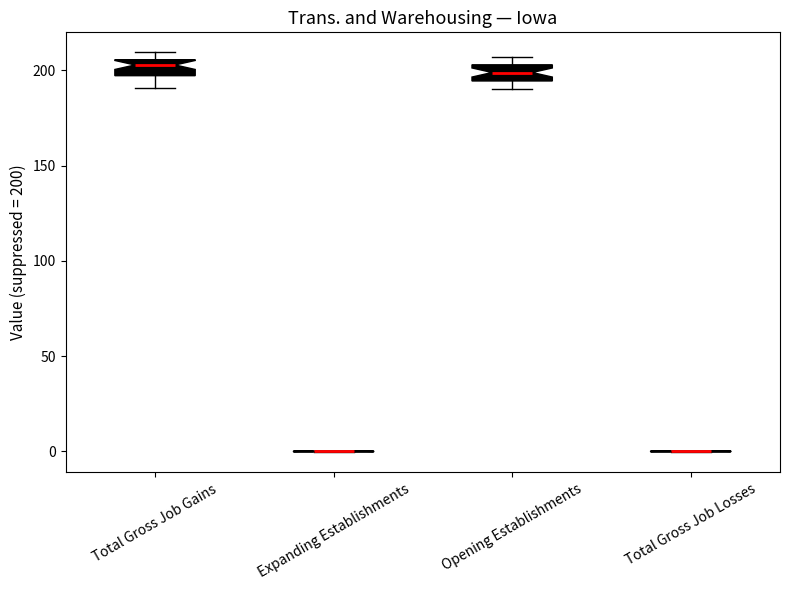

Reading left to right, transcribe this box plot: for each box, give where its median line is, the range the box spans, and where its two whiskers end, as read against the y-axis. The values are not printed on the chart, so give them approximately, as read against the axis.

Total Gross Job Gains: median 205 (just below the box's upper edge), box 195 to 205, whiskers 190 to 210
Expanding Establishments: box collapsed to a line at 0, whiskers 0 to 0
Opening Establishments: median 200, box 195 to 205, whiskers 190 to 205 (just above the box's upper edge)
Total Gross Job Losses: box collapsed to a line at 0, whiskers 0 to 0